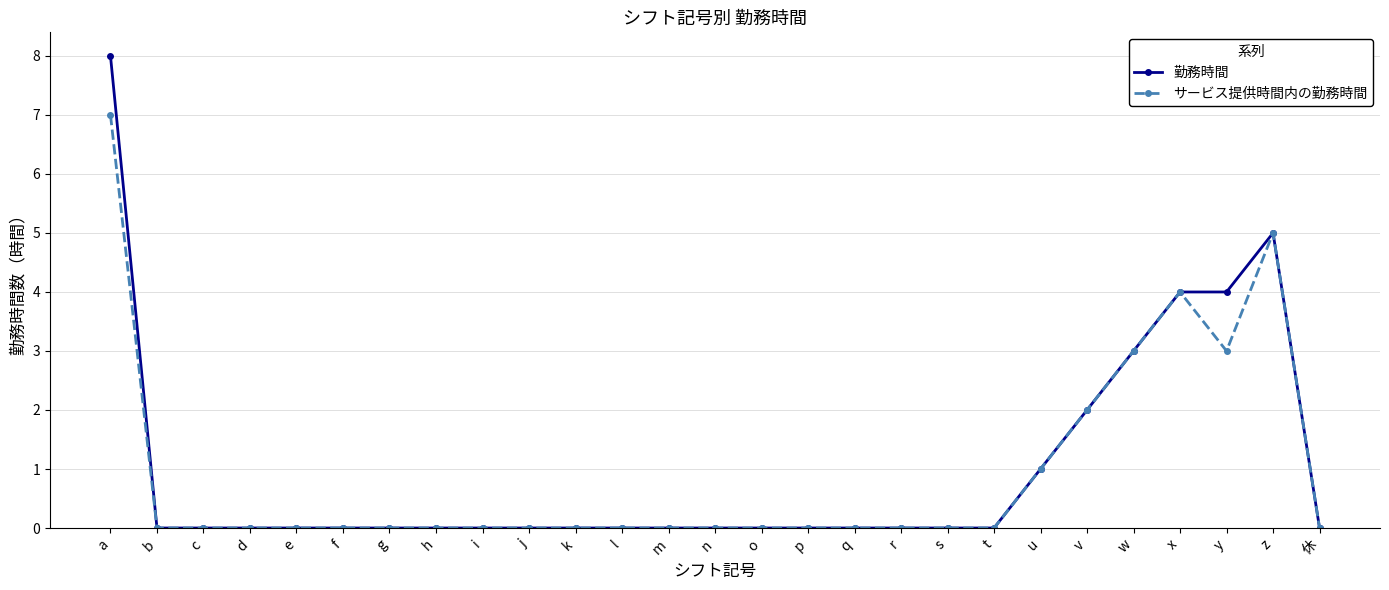

How many 勤務時間 values are between 0 and 1?

21